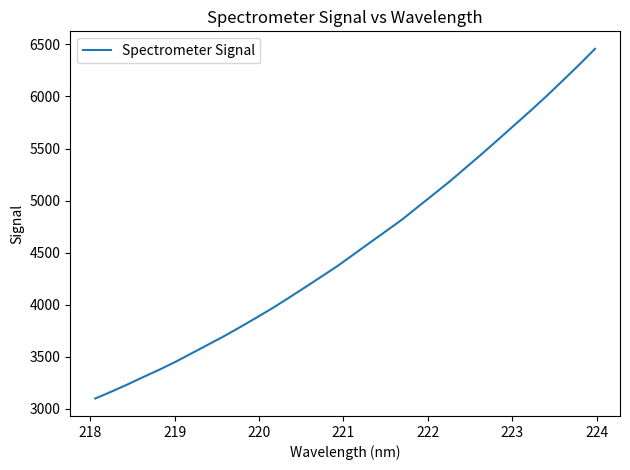

What is the minimum value shown in the chart?

3100.6